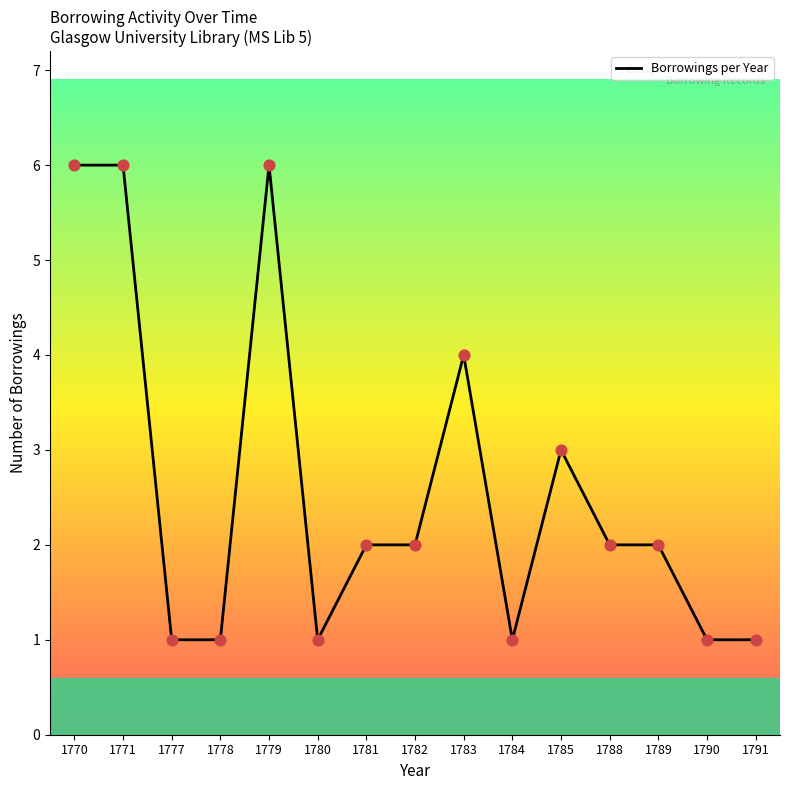

What is the change in value from 1777 to 1788?

+1